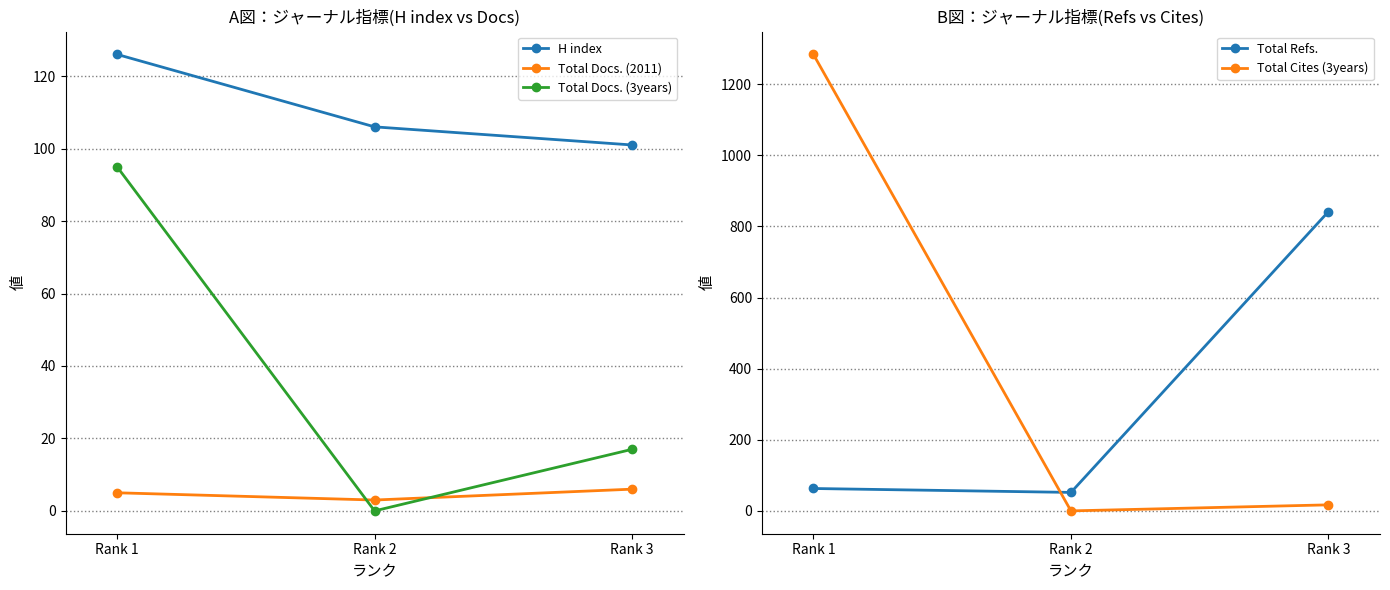

What are all the series names shown in the legend?

H index, Total Docs. (2011), Total Docs. (3years), Total Refs., Total Cites (3years)